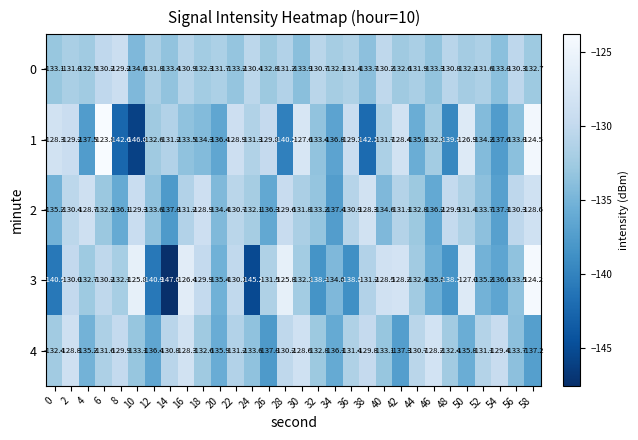

Which series has the widest spread of values?

3